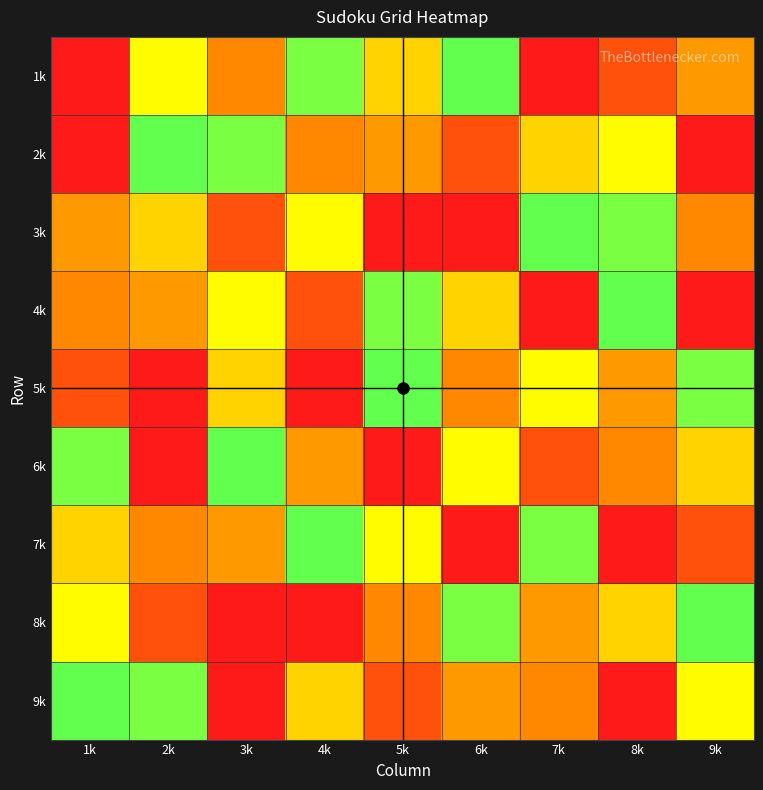

Which series has the largest total across all categories?

1